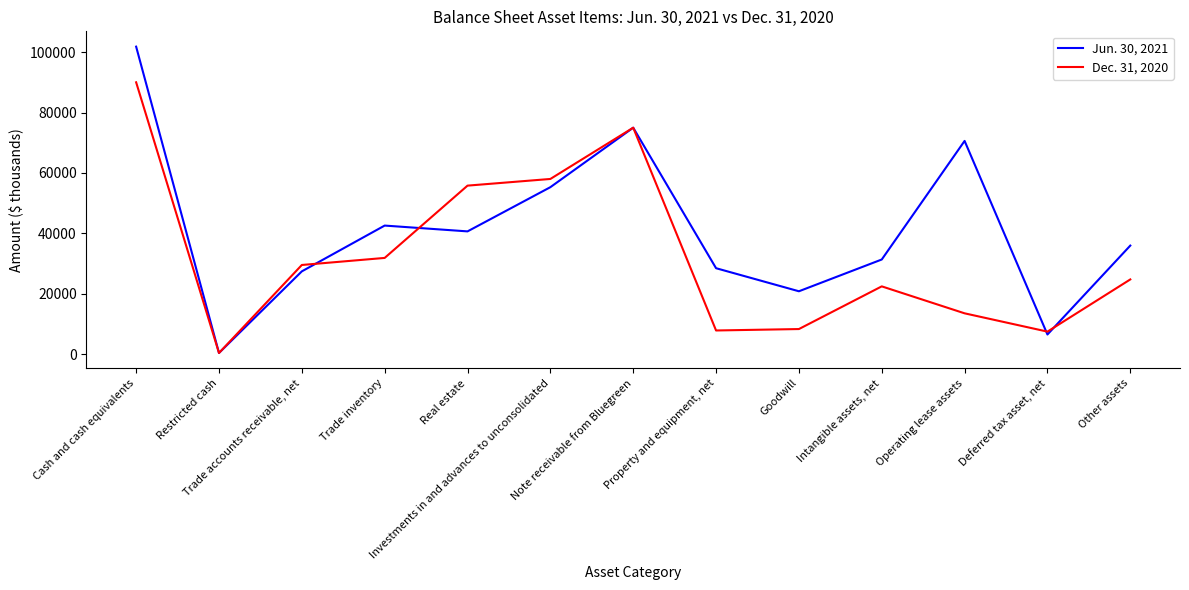

What are all the series names shown in the legend?

Jun. 30, 2021, Dec. 31, 2020